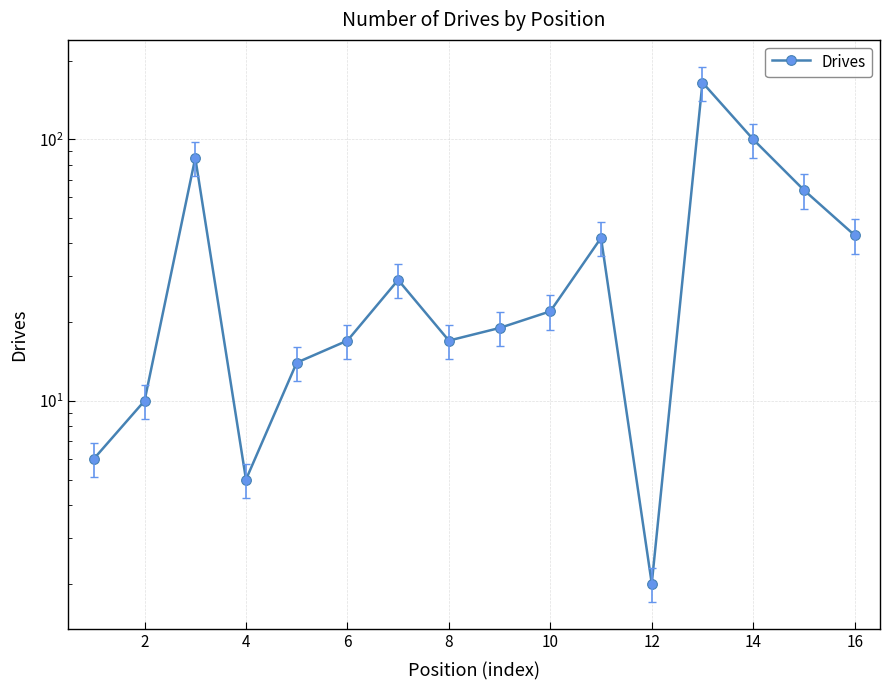

What is the minimum value shown in the chart?

2